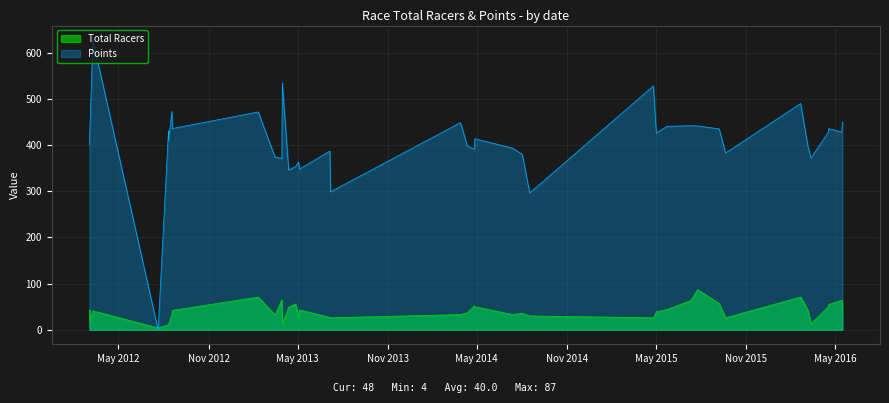

Reading right to left, list all the values displayed in this chart.

Total Racers: 2016-05-15=48.0	2016-05-14=64.0	2016-04-17=55.0	2016-04-17=51.0	2016-03-12=13.0	2016-03-06=42.0	2016-02-20=71.0	2015-09-20=26.0	2015-09-07=57.0	2015-07-25=87.0	2015-07-12=64.0	2015-05-24=44.0	2015-05-02=39.0	2015-04-26=26.0	2014-08-17=30.0	2014-08-02=36.0	2014-07-13=33.0	2014-04-27=50.0	2014-04-26=52.0	2014-04-12=37.0	2014-03-29=33.0	2013-07-07=26.0	2013-07-06=27.0	2013-05-05=43.0	2013-05-03=26.0	2013-04-27=56.0	2013-04-13=49.0	2013-03-31=13.0	2013-03-30=65.0	2013-03-16=32.0	2013-03-16=32.0	2013-02-10=71.0	2012-08-19=42.0	2012-08-18=33.0	2012-08-11=11.0	2012-08-11=11.0	2012-07-21=4.0	2012-03-10=41.0	2012-03-03=18.0	2012-03-03=43.0
Points: 2016-05-15=449.6	2016-05-14=428.2	2016-04-17=435.5	2016-04-17=429.0	2016-03-12=372.1	2016-03-06=396.5	2016-02-20=490.0	2015-09-20=382.7	2015-09-07=435.0	2015-07-25=441.5	2015-07-12=441.8	2015-05-24=440.6	2015-05-02=426.1	2015-04-26=528.0	2014-08-17=296.2	2014-08-02=379.5	2014-07-13=393.4	2014-04-27=413.7	2014-04-26=391.2	2014-04-12=397.8	2014-03-29=448.6	2013-07-07=298.8	2013-07-06=387.0	2013-05-05=348.1	2013-05-03=363.4	2013-04-27=353.4	2013-04-13=346.0	2013-03-31=534.7	2013-03-30=371.0	2013-03-16=374.2	2013-03-16=374.2	2013-02-10=471.7	2012-08-19=435.7	2012-08-18=472.8	2012-08-11=409.8	2012-08-11=430.6	2012-07-21=0.0	2012-03-10=627.4	2012-03-03=405.5	2012-03-03=400.5